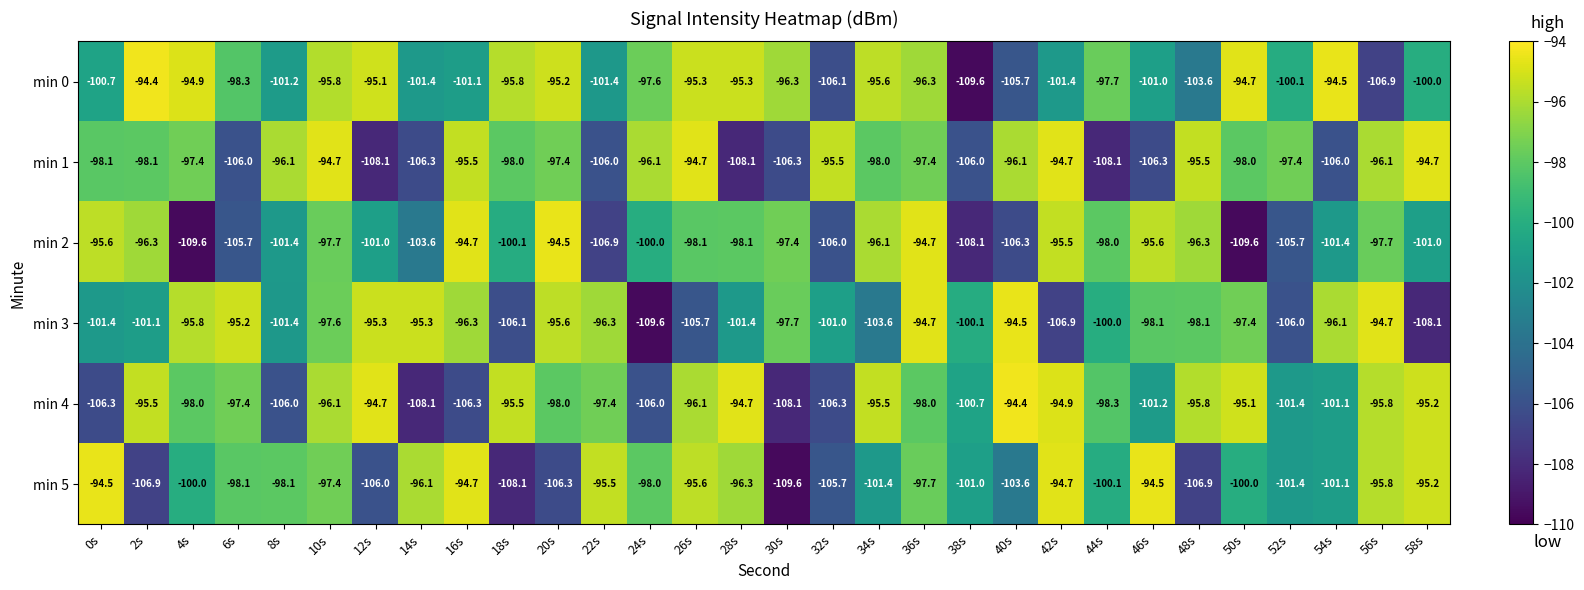

Rank the series at 22s from lowest to highest value.

min 2, min 1, min 0, min 4, min 3, min 5